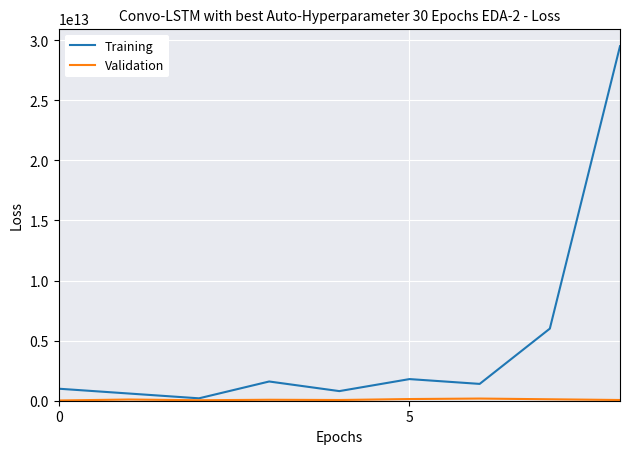

Which series has the widest spread of values?

Training